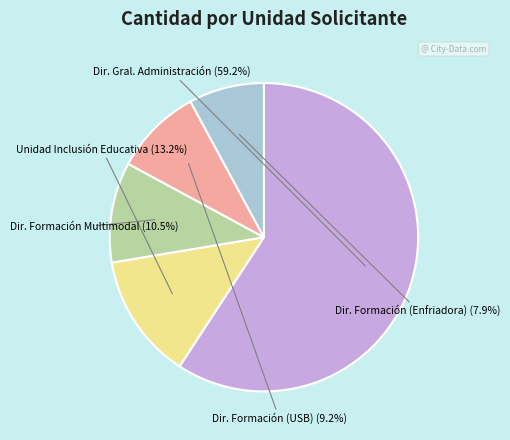

To the nearest percent, what is the average slice percentage?

20%